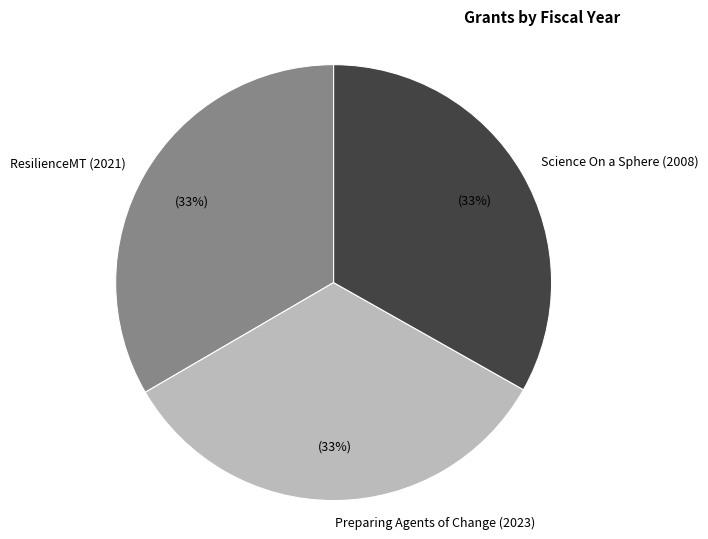

What percentage is the Science On a Sphere (2008) slice, to the nearest percent?

33%